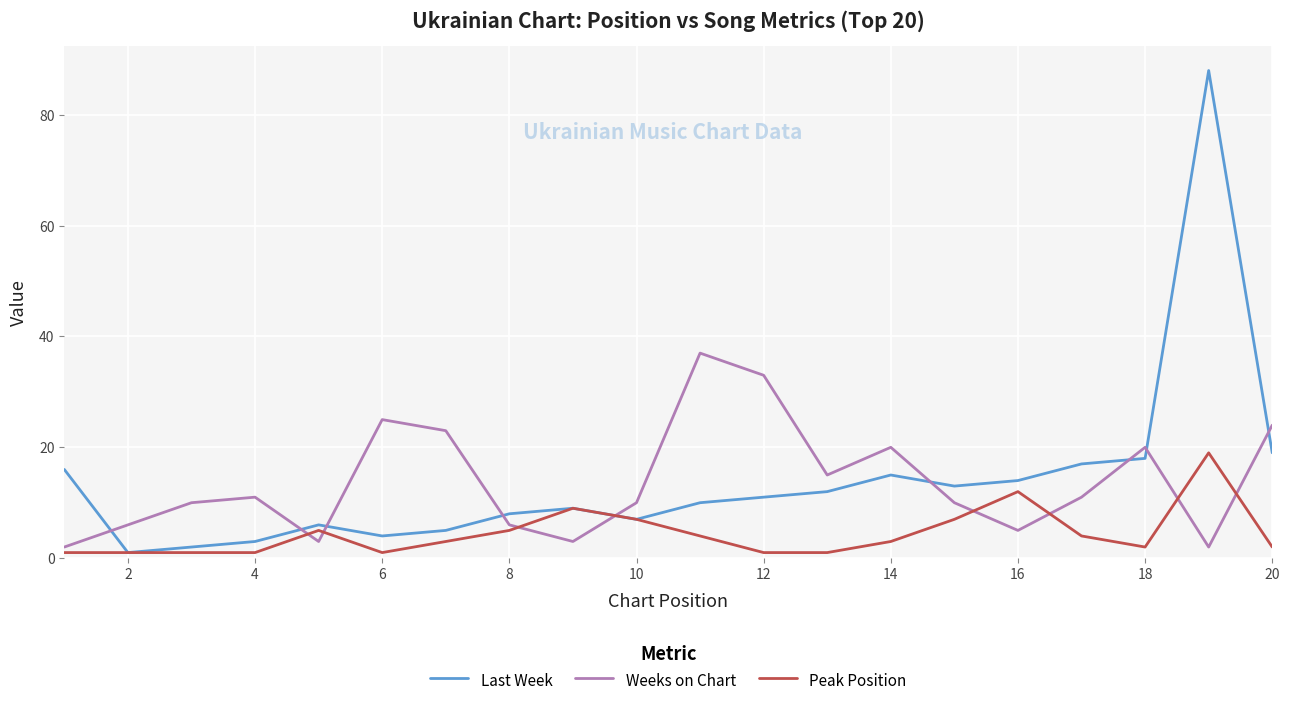

In Last Week, how many points are higher than both neighbors (excluding endpoints)?

4